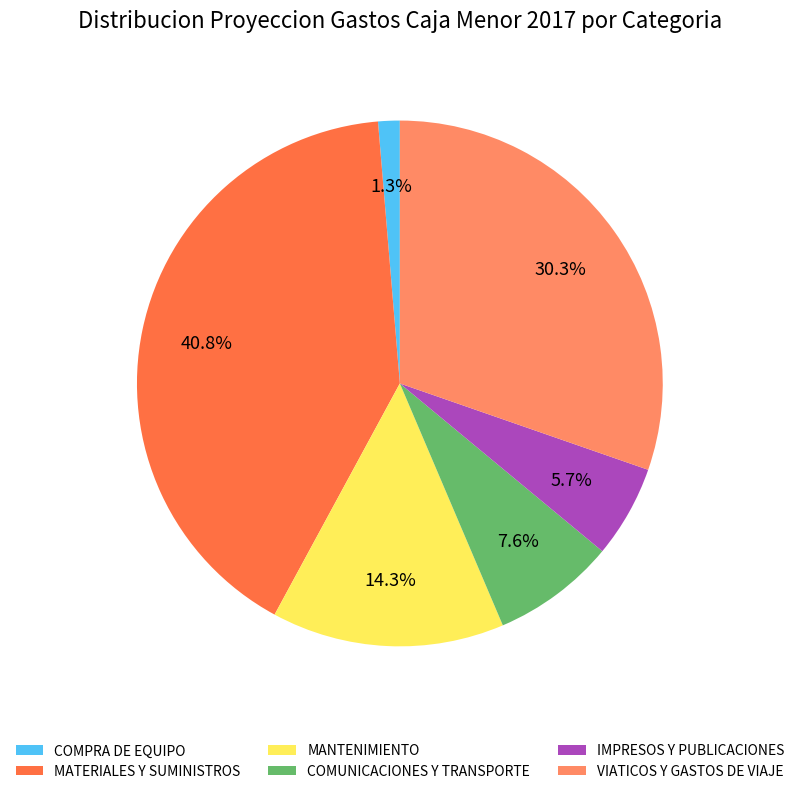

Is COMPRA DE EQUIPO the majority of the pie?

No